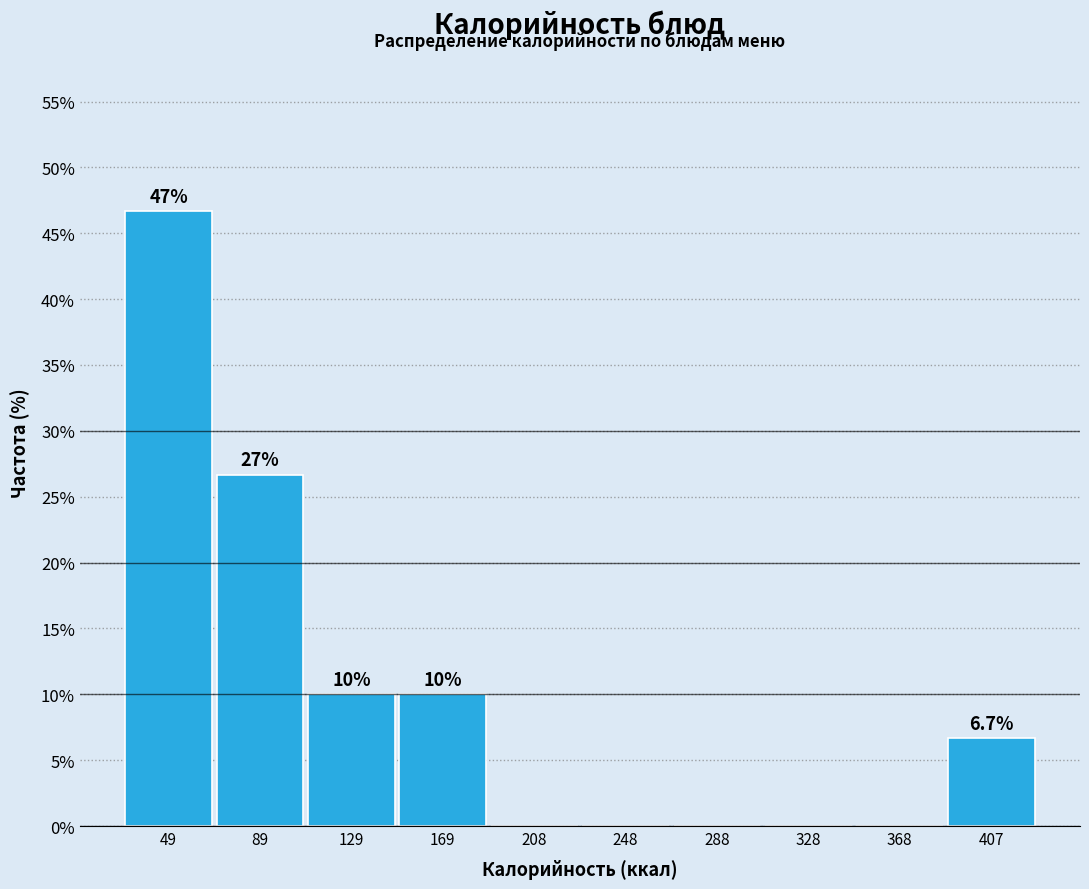

Which range on the x-axis has the tallest bar?

30 to 70